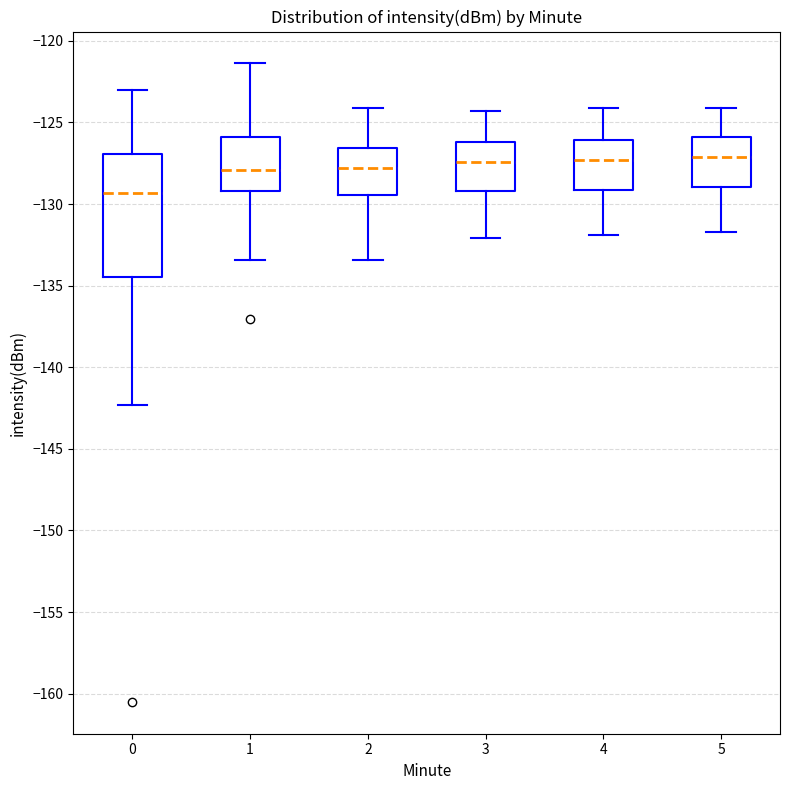

Which box is the tallest, from its lower edge to its upper edge?

0